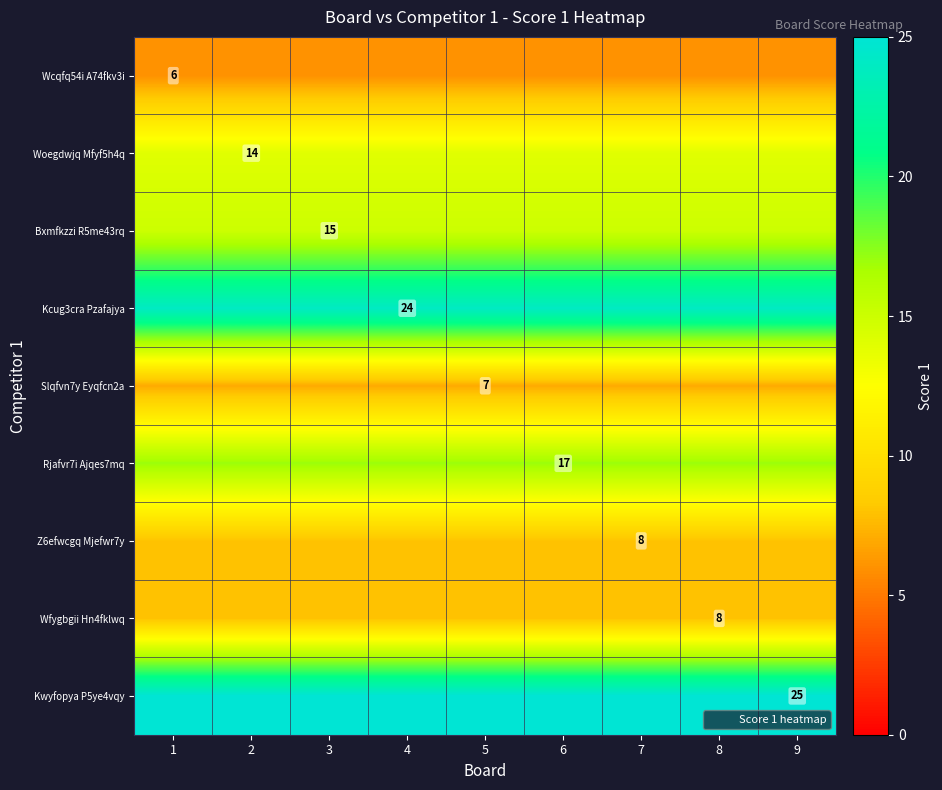

How many distinct data groups are displayed?

9